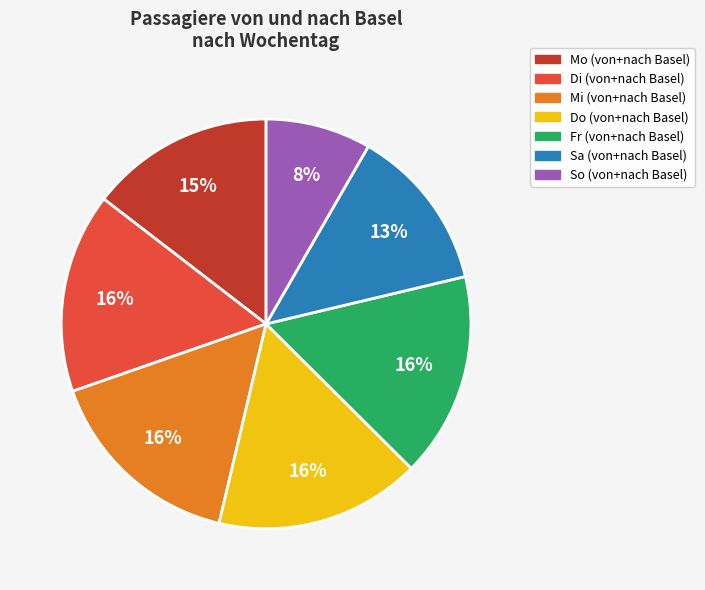

Is there a majority slice in this chart?

No